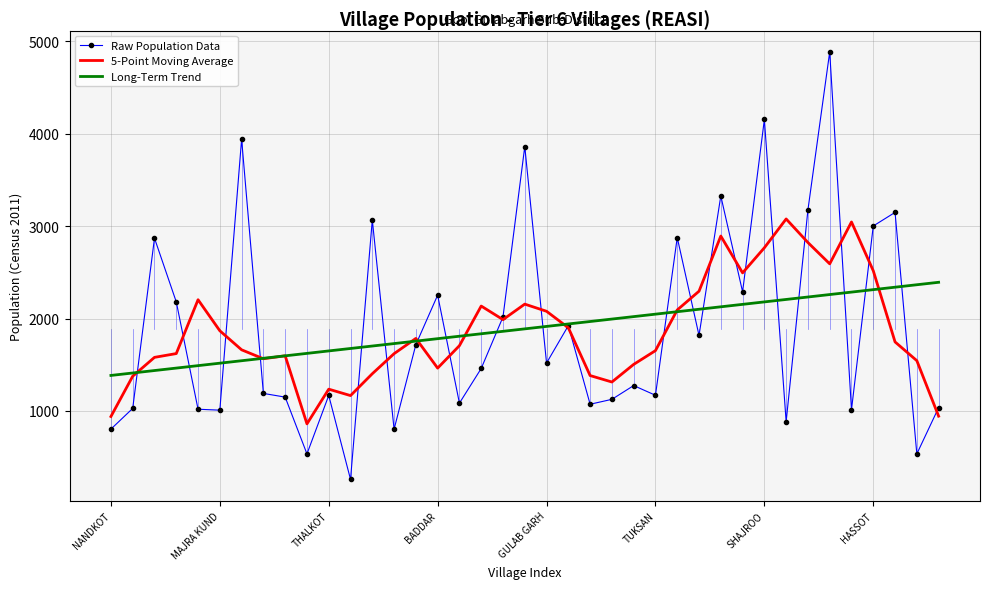

Rank the series by their maximum value, from lowest to highest.

Long-Term Trend, 5-Point Moving Average, Raw Population Data